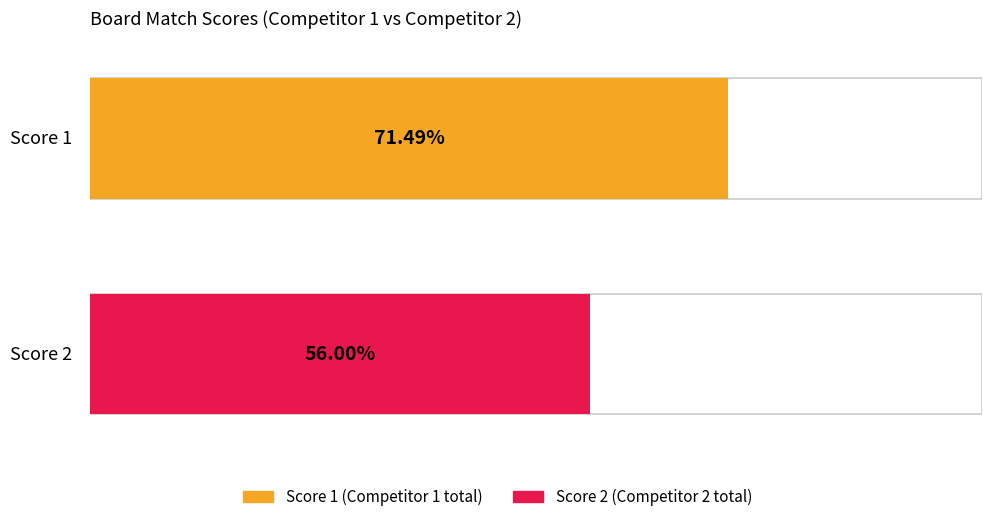

Count the number of data series in this chart.

2